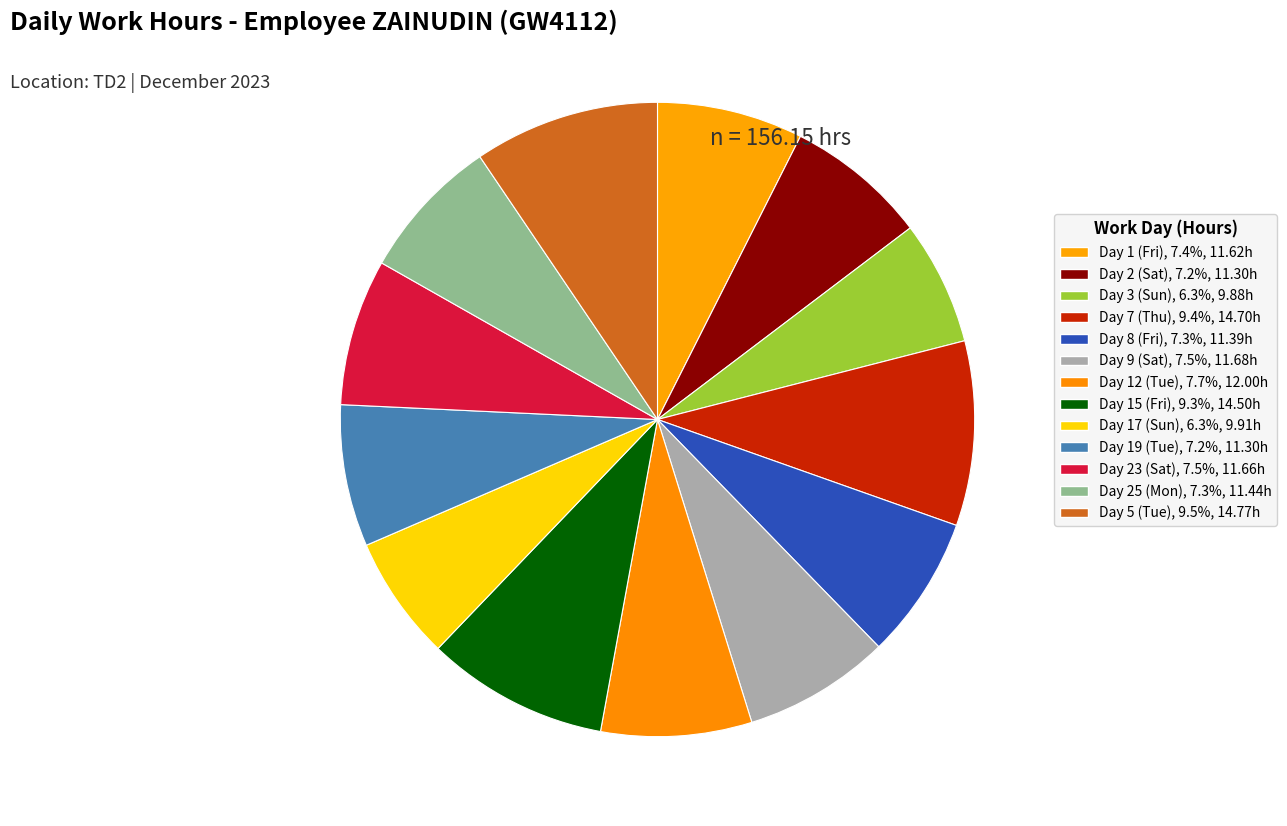

Count the number of slices in the pie.

13